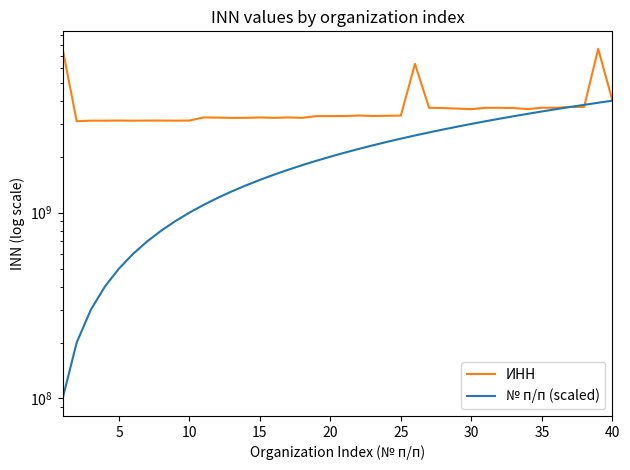

What is the difference between the second highest and second lowest values in the ИНН series?

4483049235